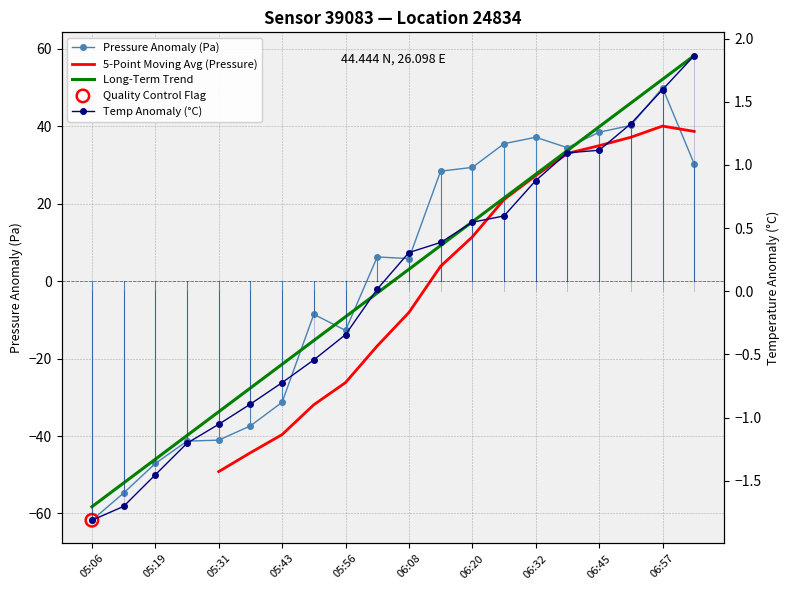

At which category is the sum across all series the highest?

06:57